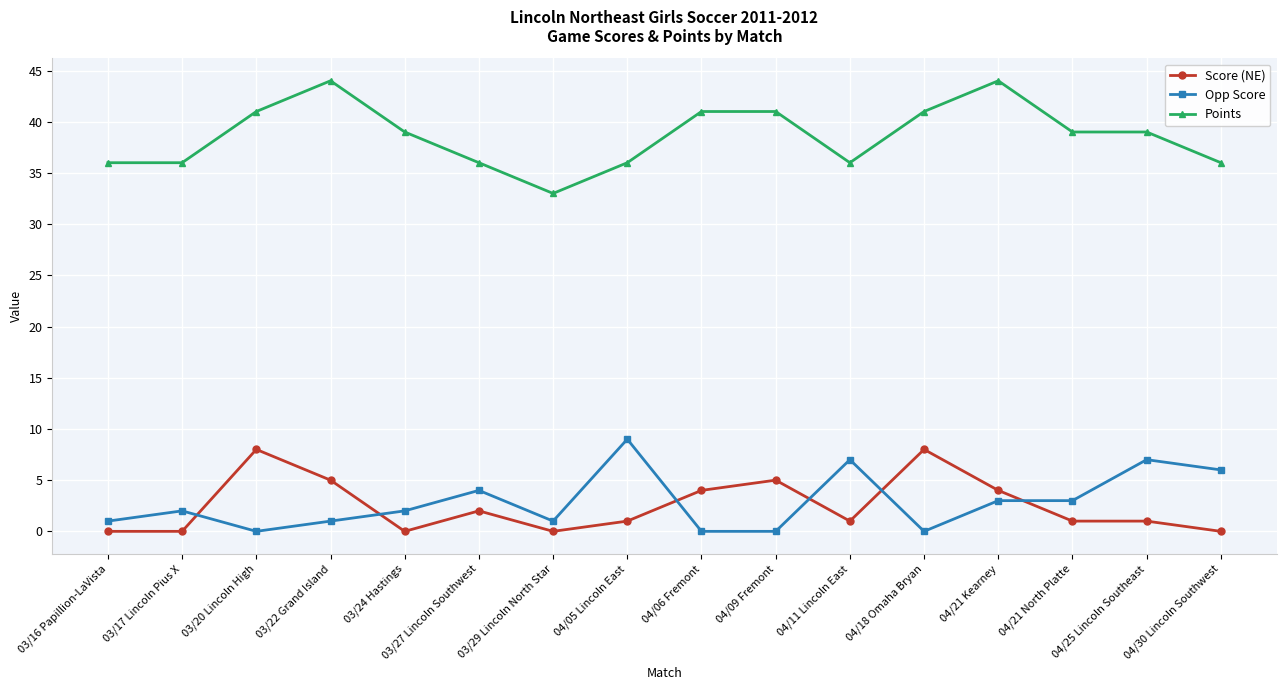

How many Points values are between 36 and 41?

13